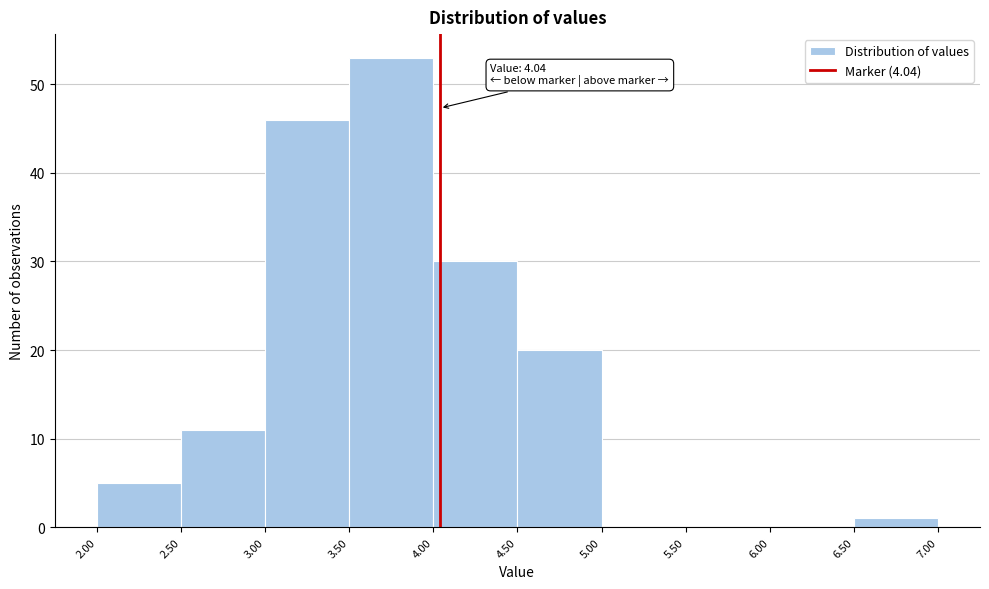

Which range on the x-axis has the tallest bar?

3.50 to 4.00